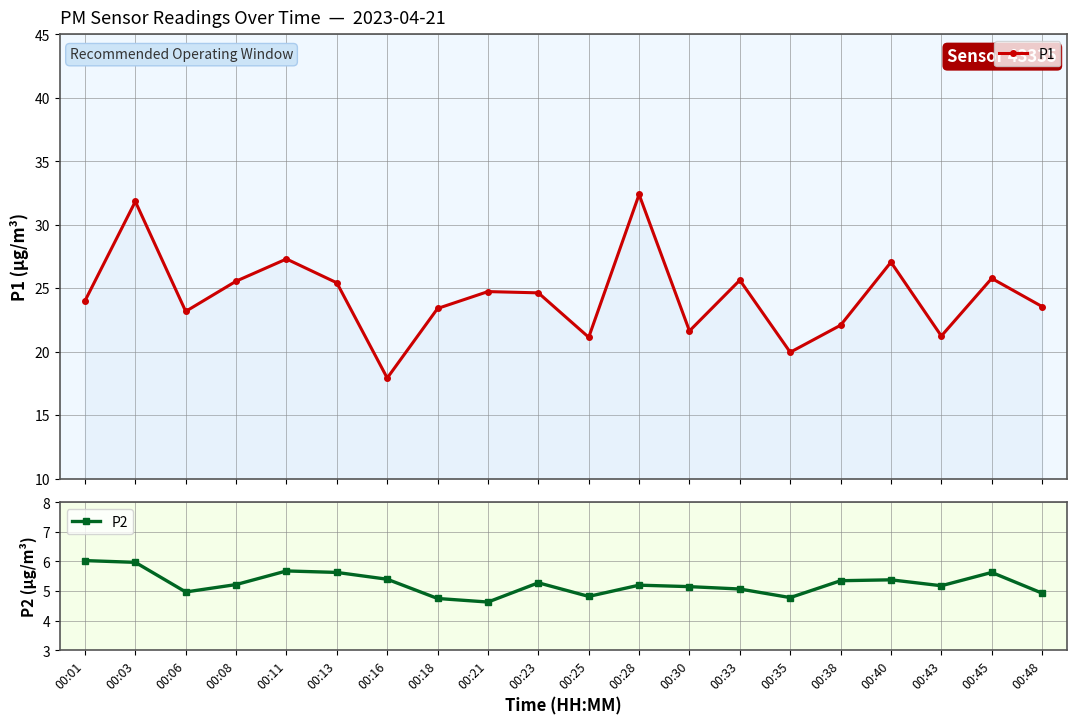

Rank the categories by P2 value from highest to lowest.

00:01, 00:03, 00:11, 00:13, 00:45, 00:16, 00:40, 00:38, 00:23, 00:08, 00:28, 00:43, 00:30, 00:33, 00:06, 00:48, 00:25, 00:35, 00:18, 00:21